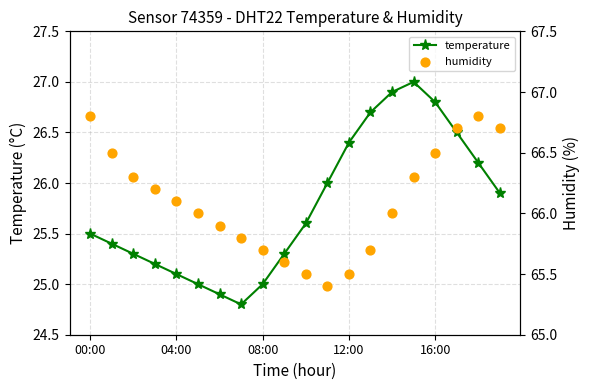

Which series reaches the minimum Y coordinate?

temperature